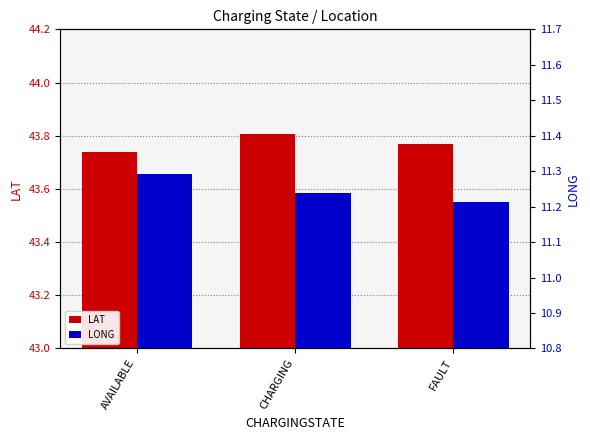

What is the label of the 1st bar from the left?

AVAILABLE